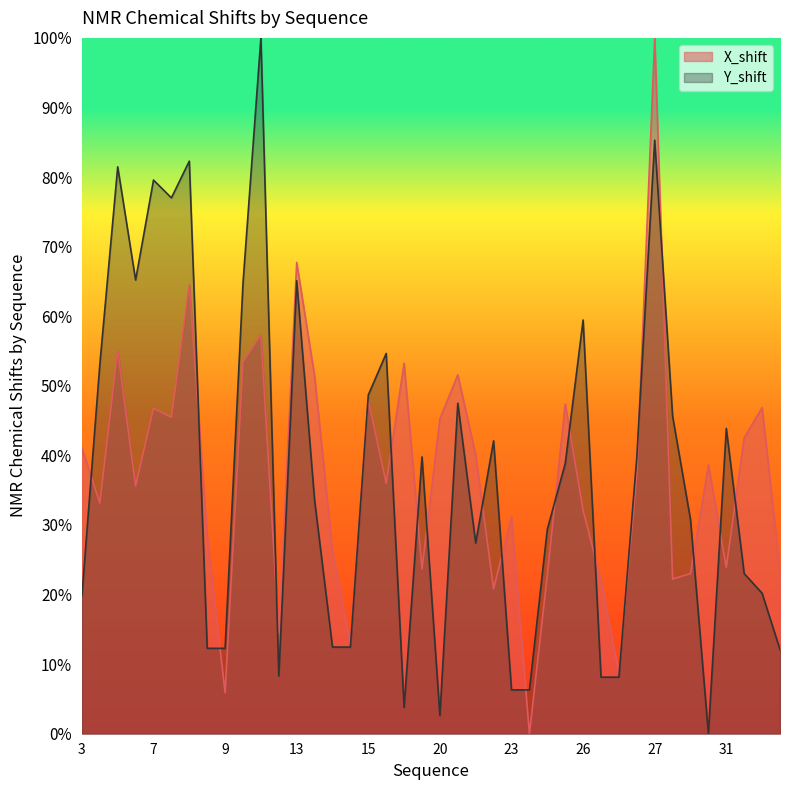

At 9, list the series in order from smallest to largest.

X_shift, Y_shift